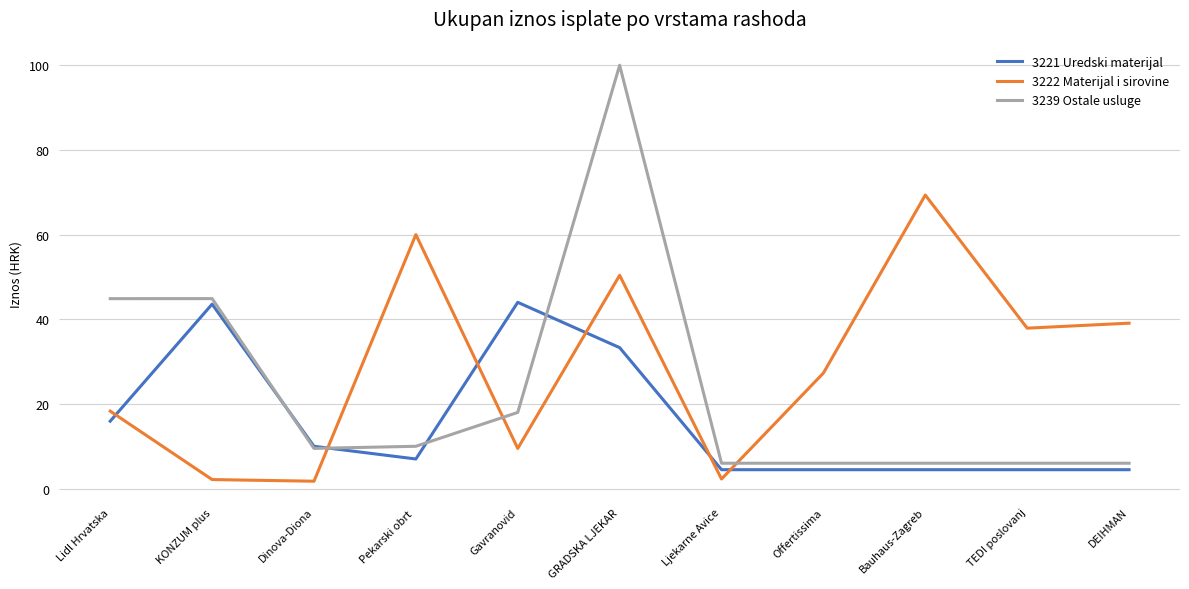

What is the difference between the highest and lowest values at TEDI poslovanj?

33.4